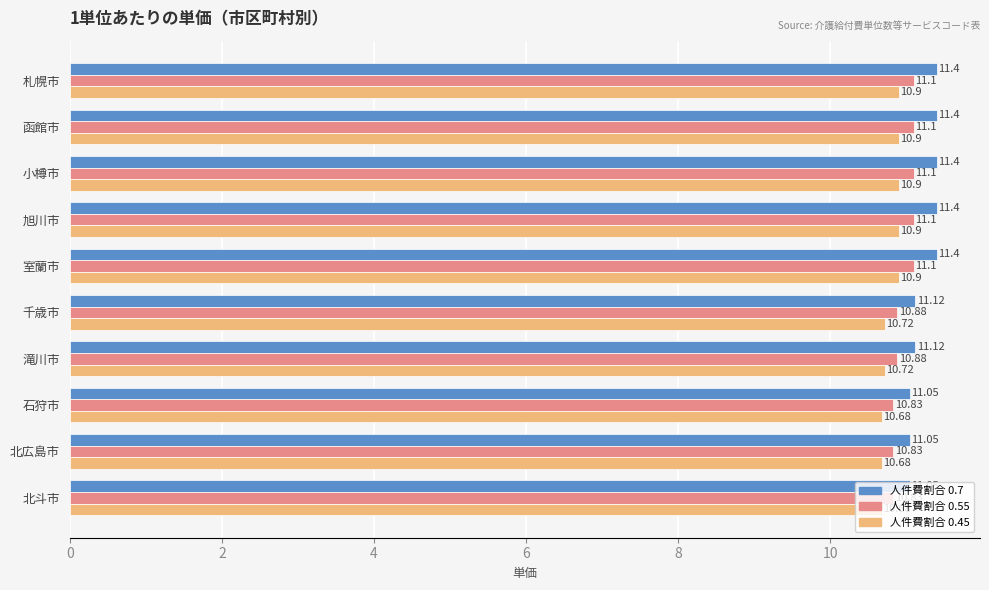

What is the total value across all series at 北広島市?

32.6